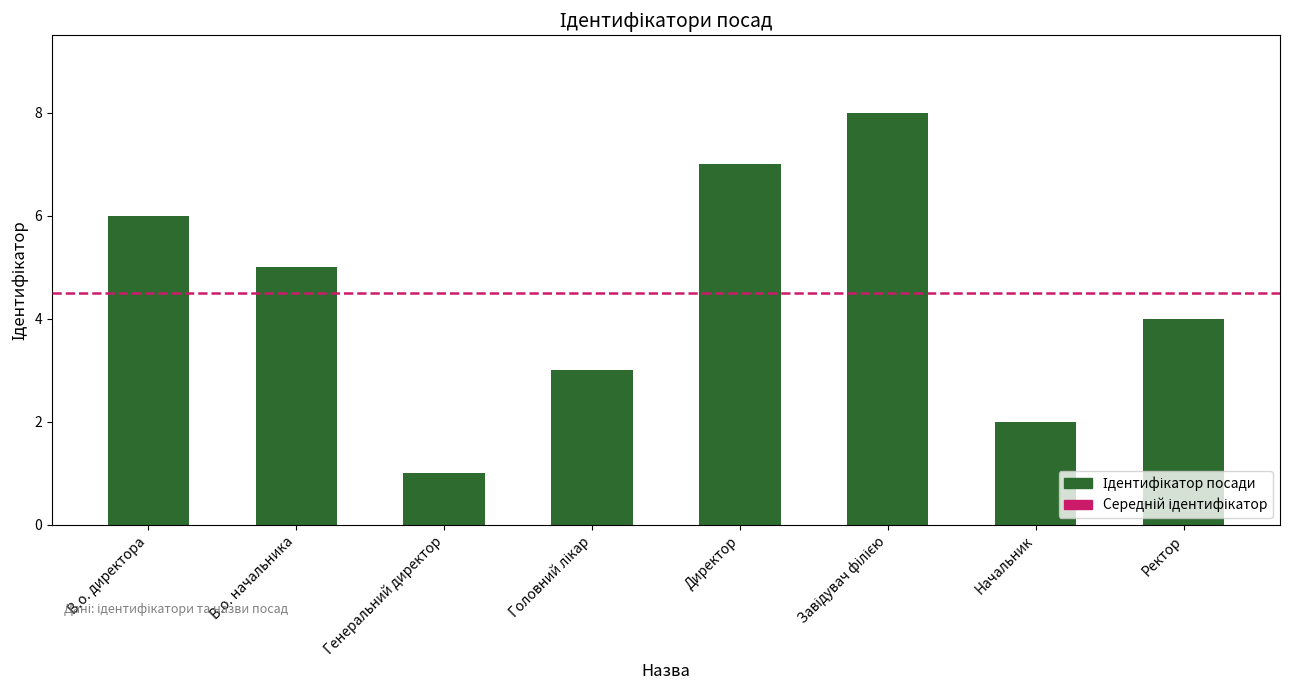

At which label is the value closest to 4?

Ректор